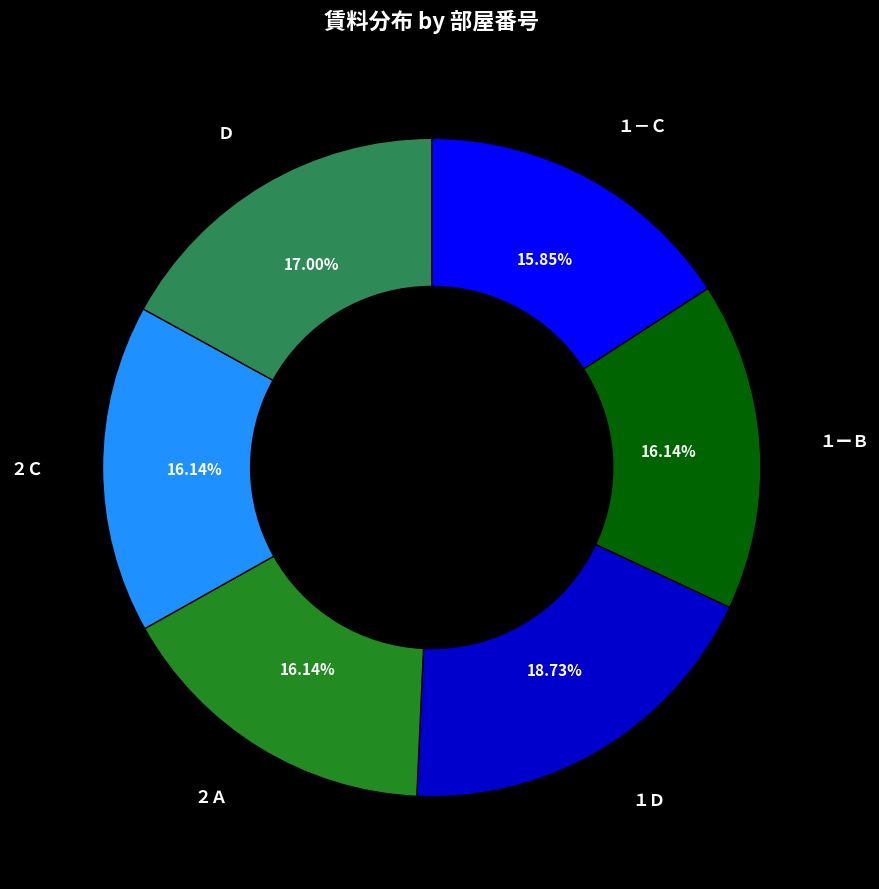

Is there any slice that represents more than half of the pie?

No